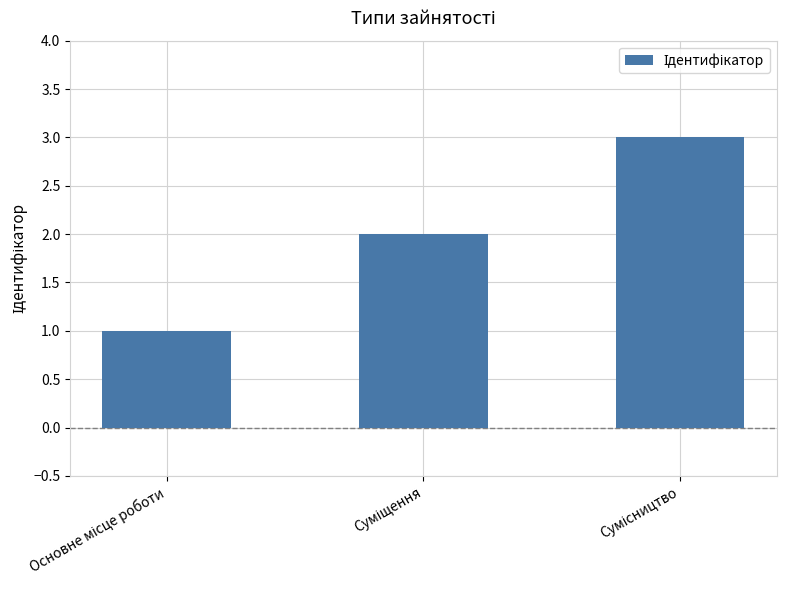

What is the sum of all values?

6